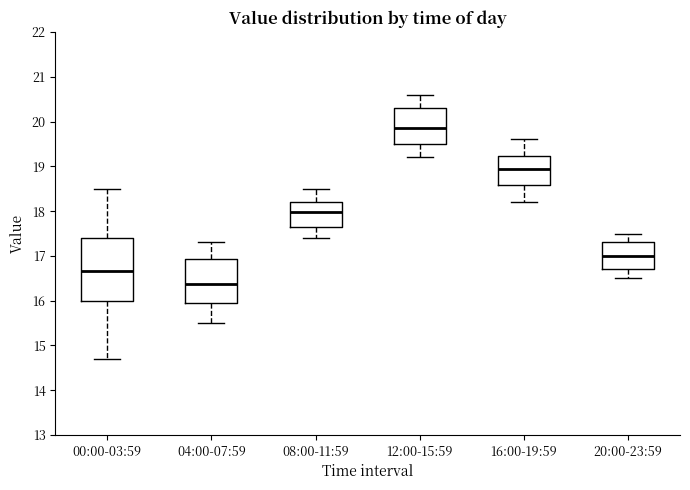

Where does the lower whisker of the box for 12:00-15:59 end on the y-axis? The values are not printed on the chart, so give them approximately, as read against the axis.

19.2